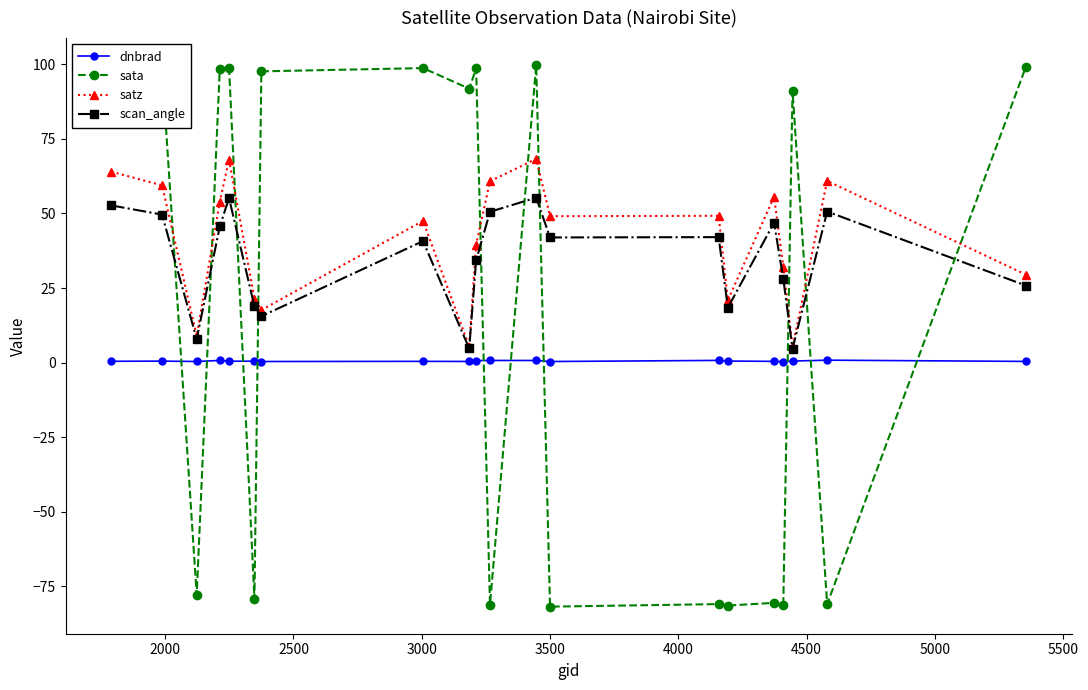

In dnbrad, how many points are lower than both neighbors (excluding endpoints)?

6